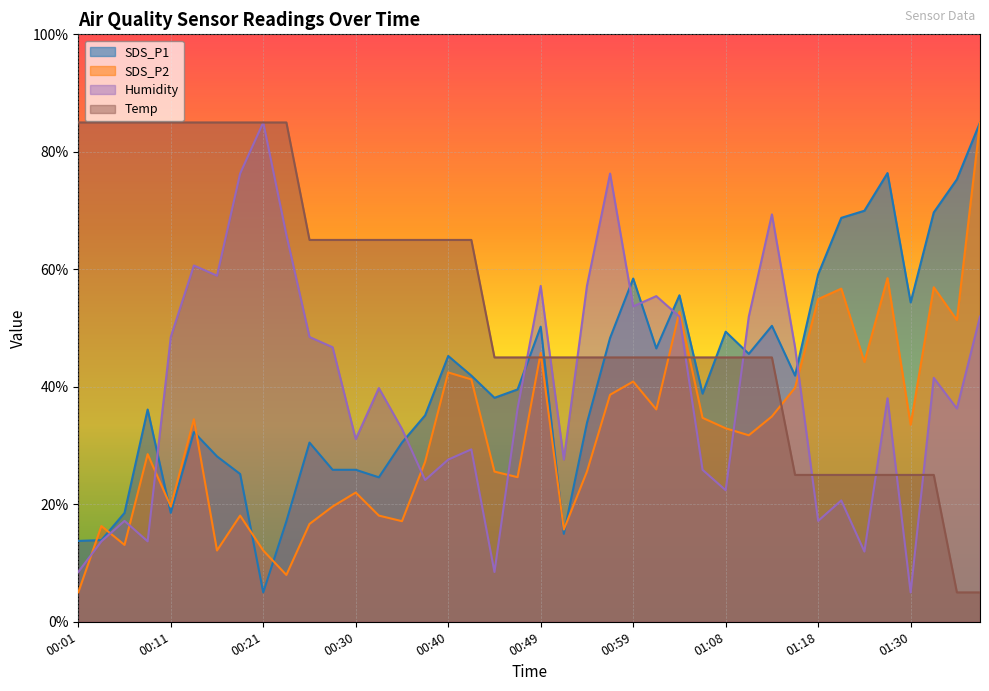

Where is the first local minimum for SDS_P1?

00:11